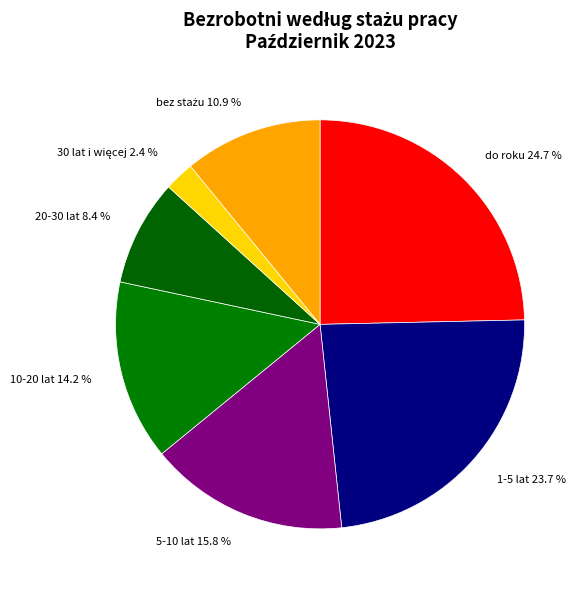

Does any single category account for the majority?

No